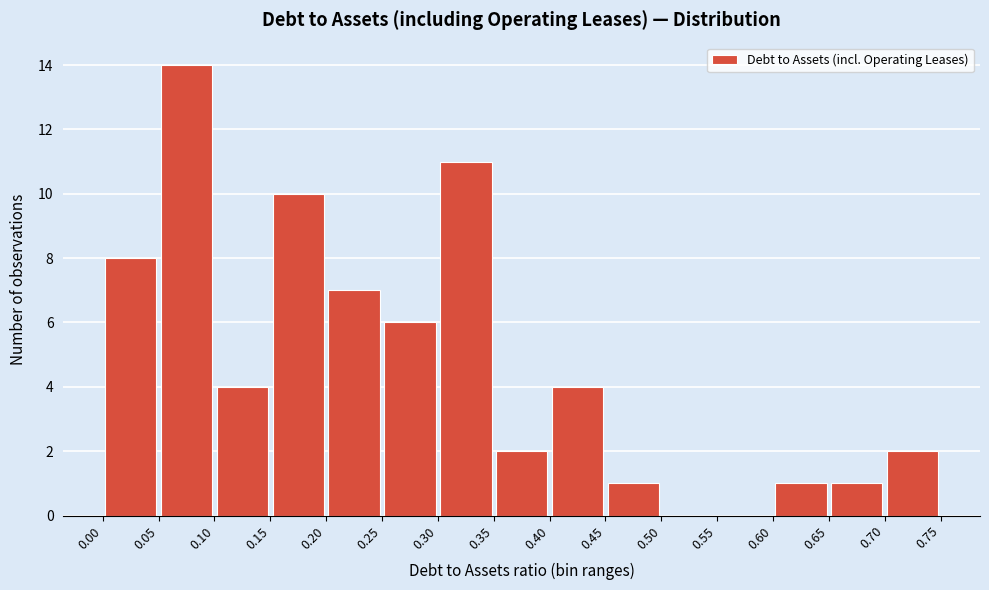

Over which range of the x-axis is the bar tallest?

0.05 to 0.10